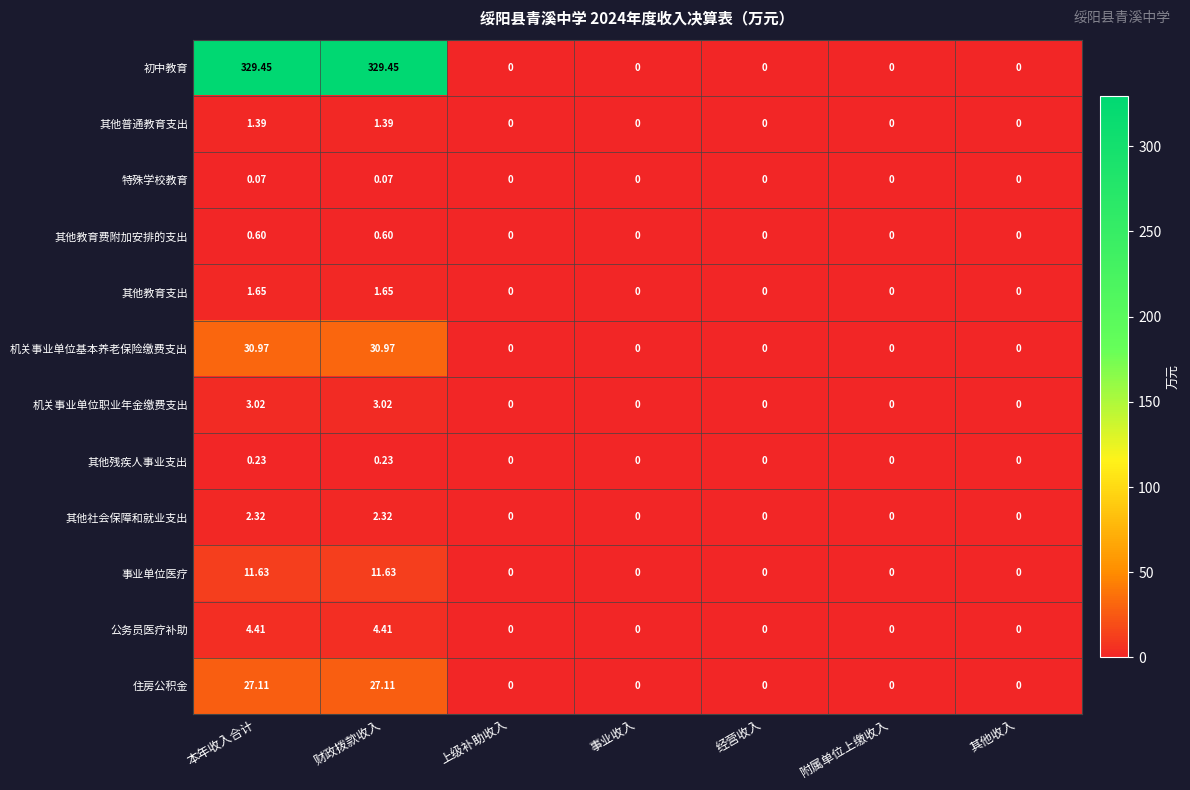

Which series has the widest spread of values?

初中教育